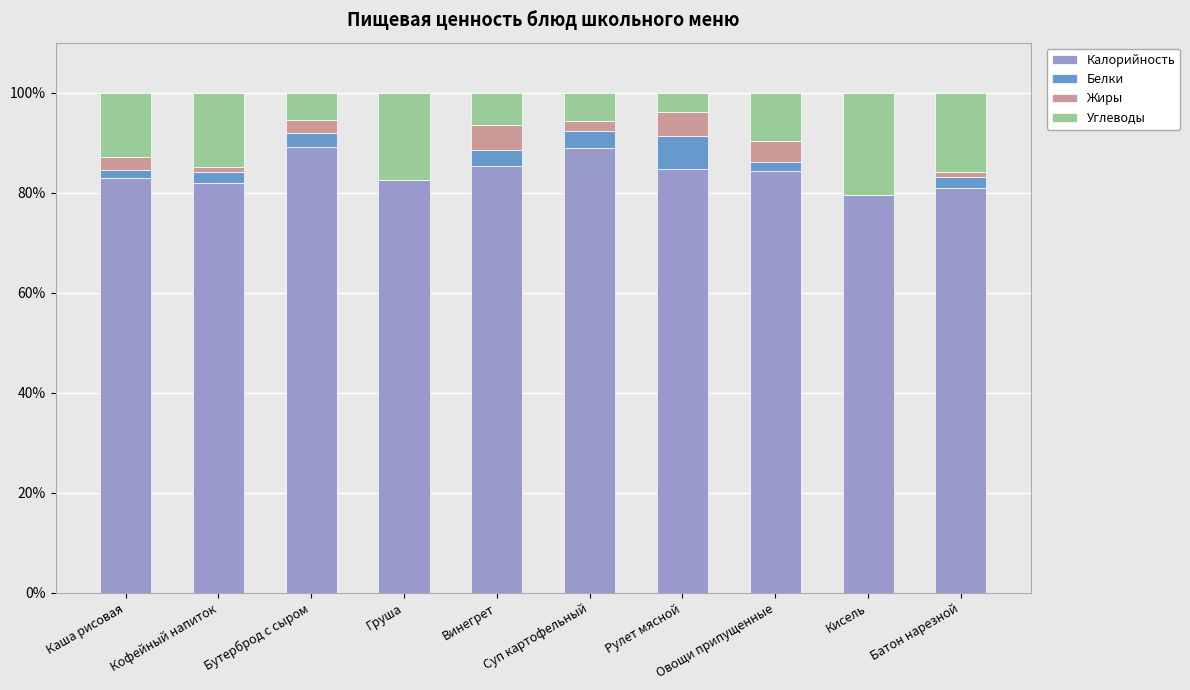

What is the maximum value for Калорийность?

89.2